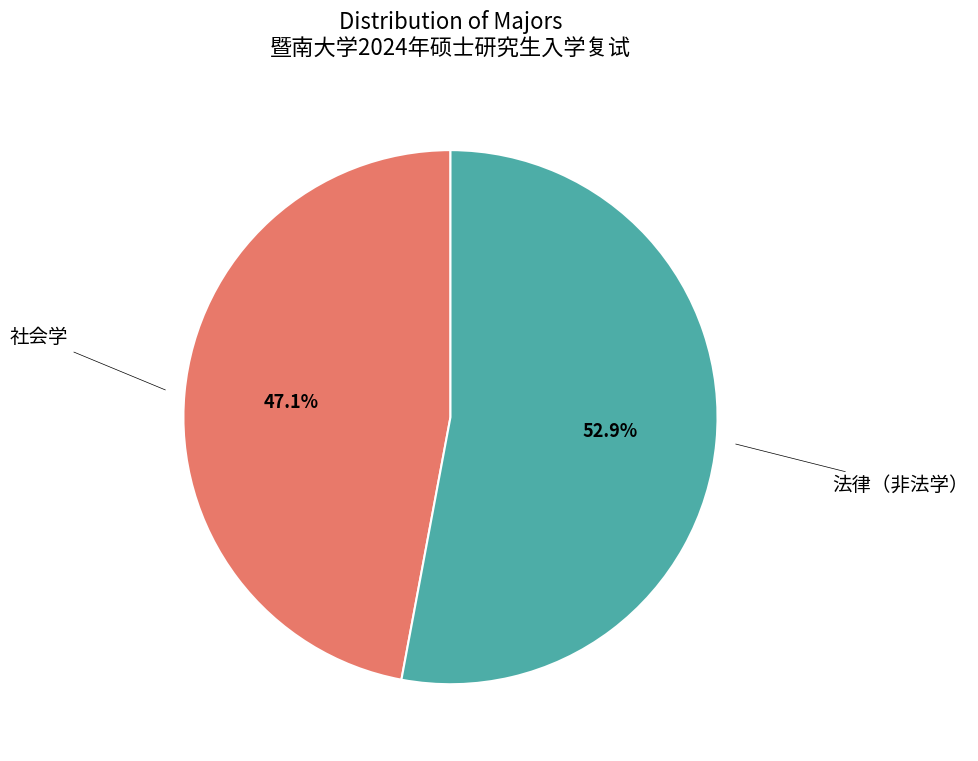

Is there any slice that represents more than half of the pie?

Yes